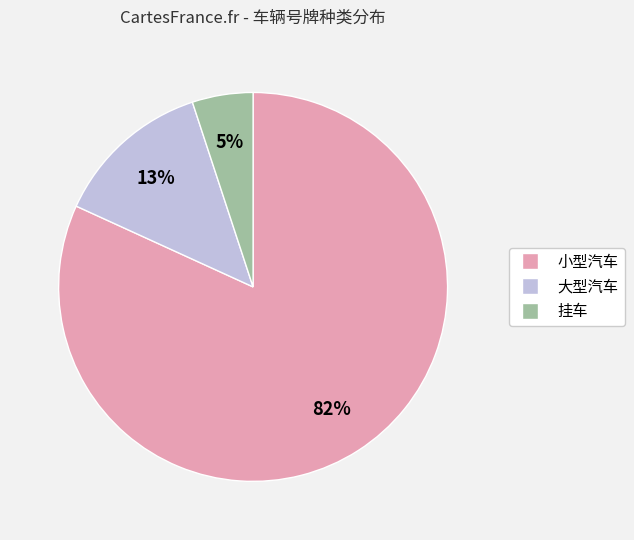

Which slice is the smallest?

挂车